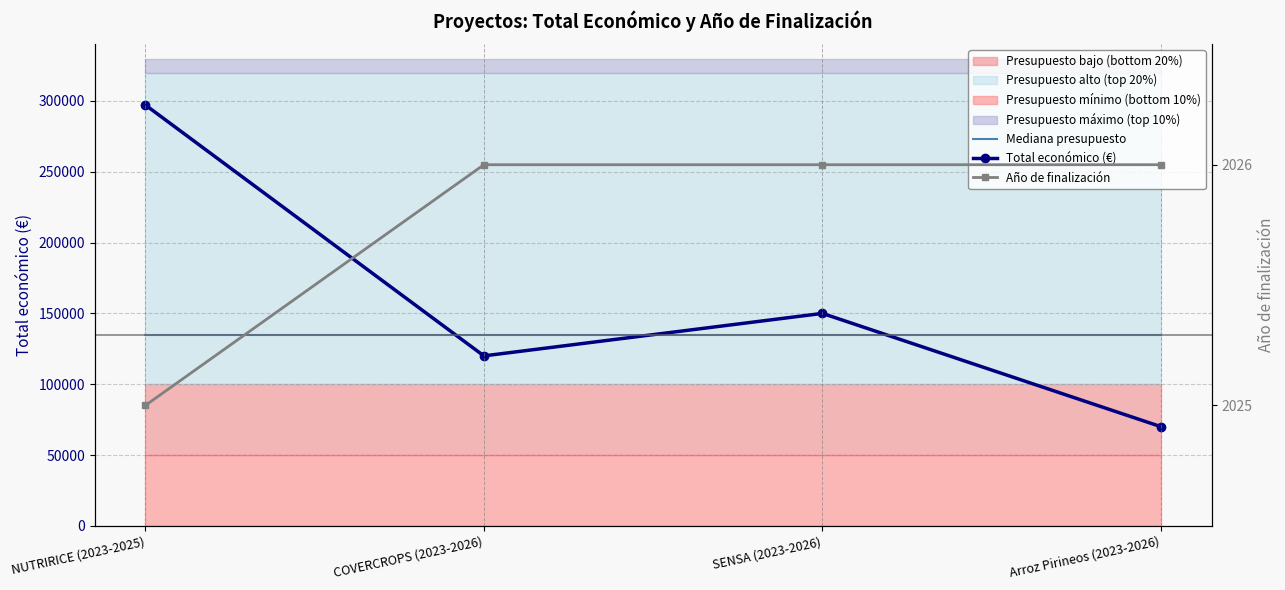

True or false: Año de finalización and Mediana presupuesto intersect in this chart.

False